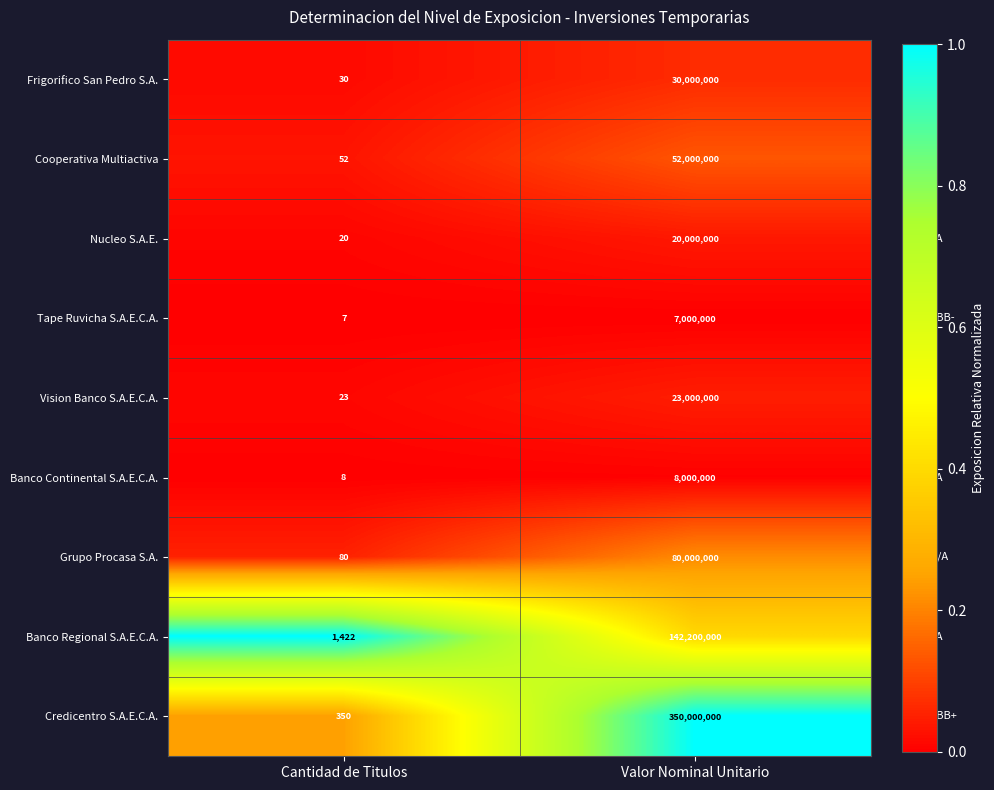

Is the value of Tape Ruvicha S.A.E.C.A. at Valor Nominal Unitario greater than the value of Banco Regional S.A.E.C.A. at Valor Nominal Unitario?

No